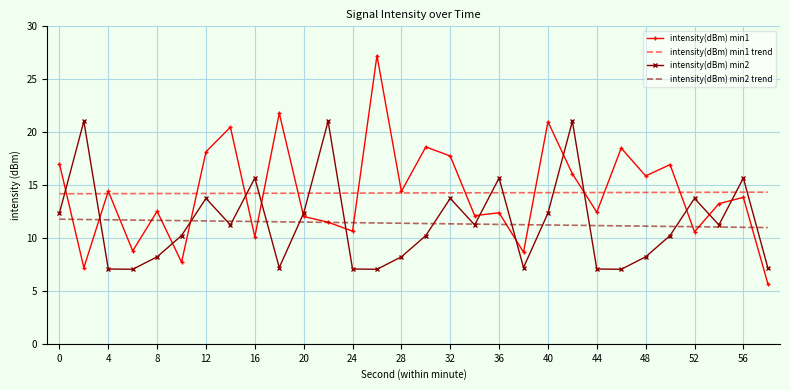

Rank the series by their maximum value, from lowest to highest.

intensity(dBm) min2 trend, intensity(dBm) min1 trend, intensity(dBm) min2, intensity(dBm) min1